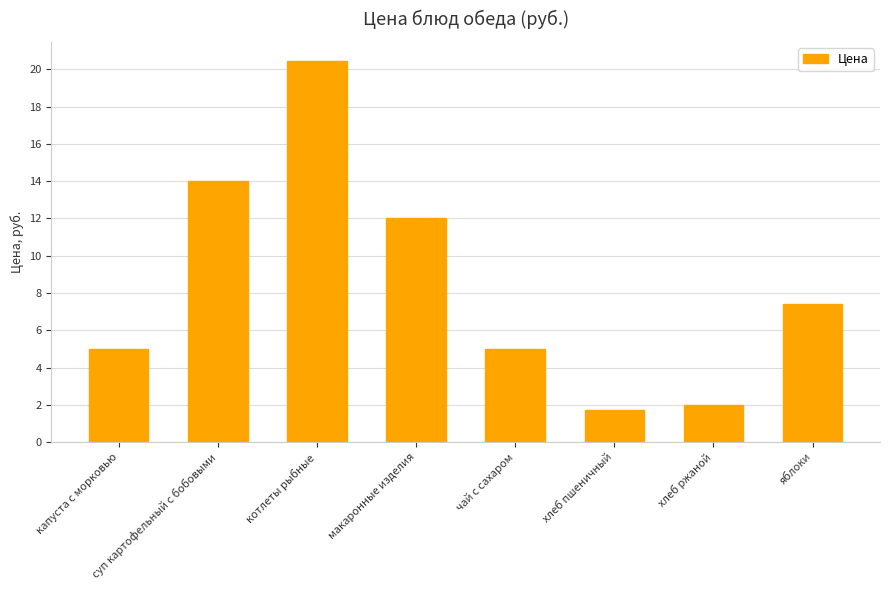

Between хлеб пшеничный and макаронные изделия, which is larger?

макаронные изделия